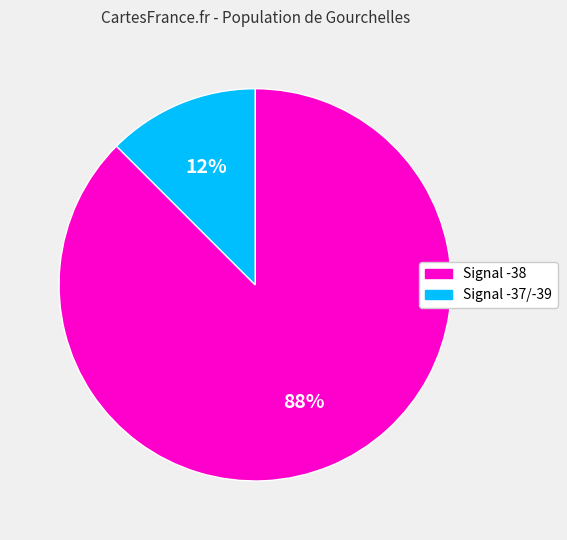

To the nearest percent, what is the average slice percentage?

50%